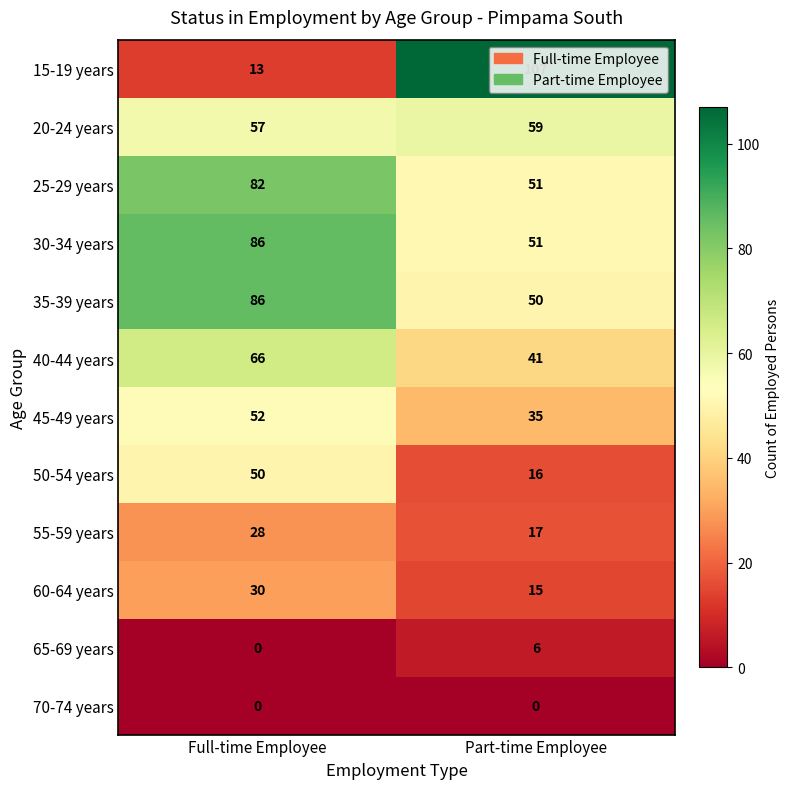

How many data points in 50-54 years are less than 50?

1